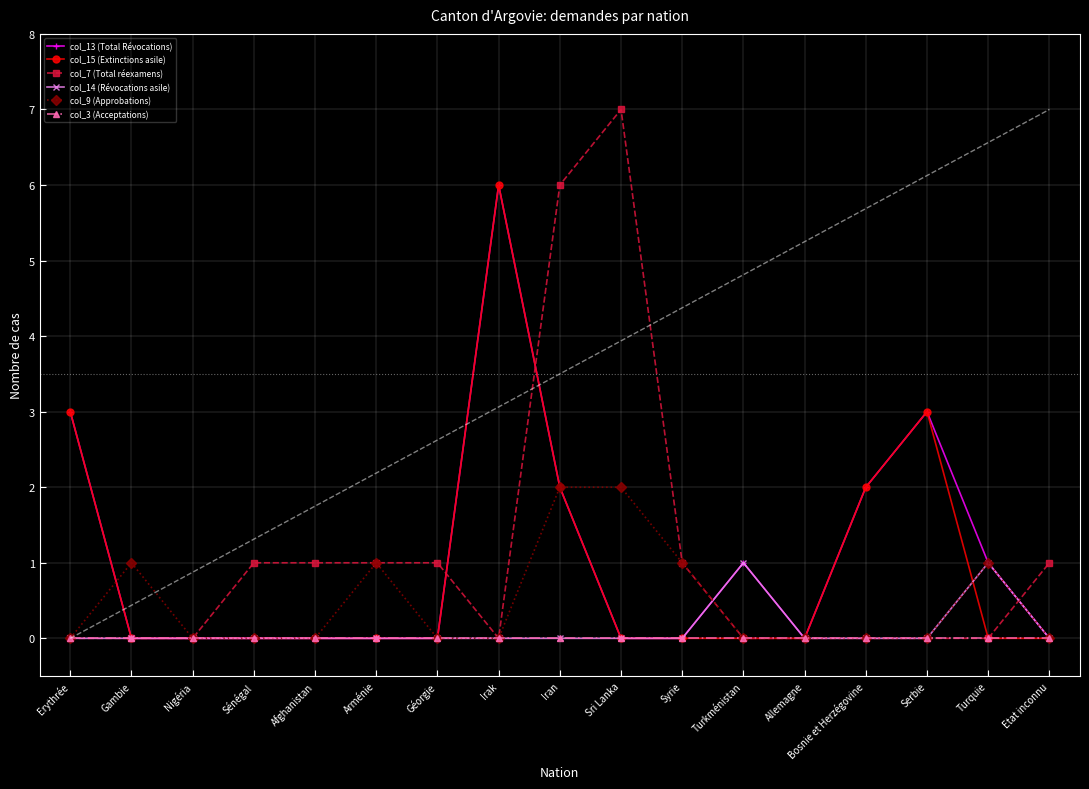

What are all the series names shown in the legend?

col_13 (Total Révocations), col_15 (Extinctions asile), col_7 (Total réexamens), col_14 (Révocations asile), col_9 (Approbations), col_3 (Acceptations)